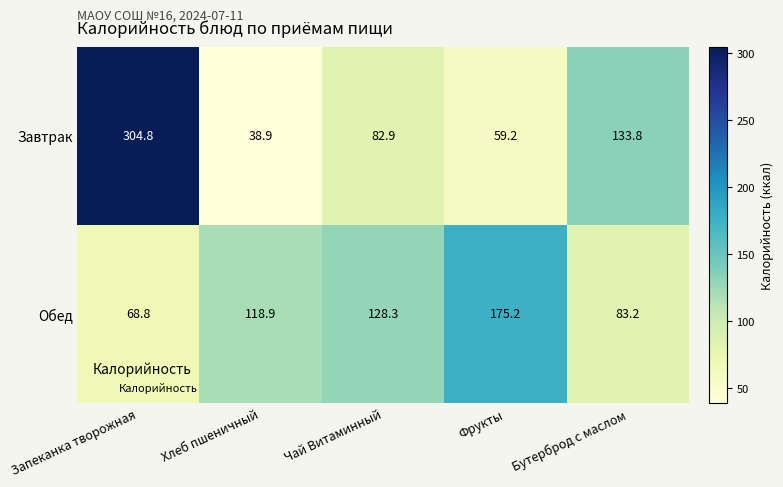

Between Фрукты and Бутерброд с маслом, which series saw the biggest shift?

Обед